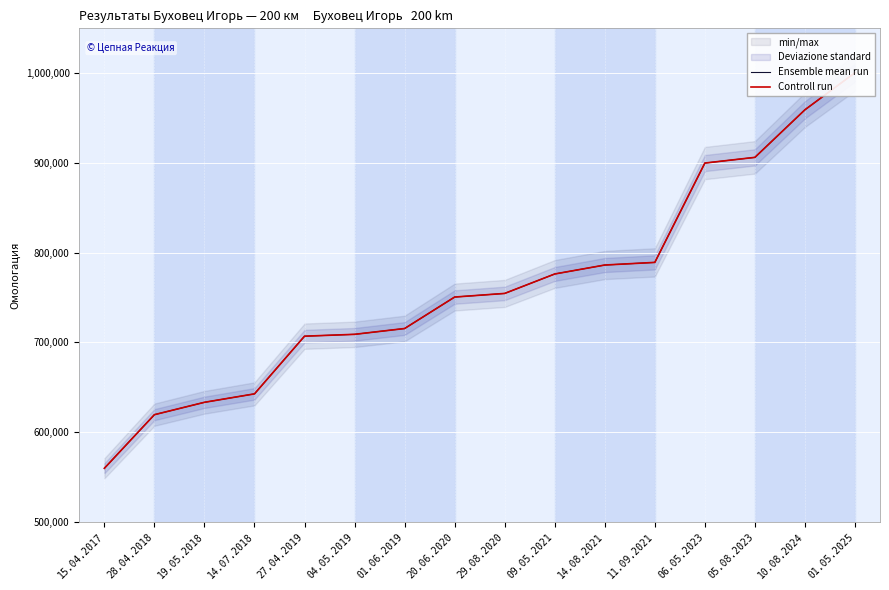

What is the label of the 16th point from the right?

15.04.2017